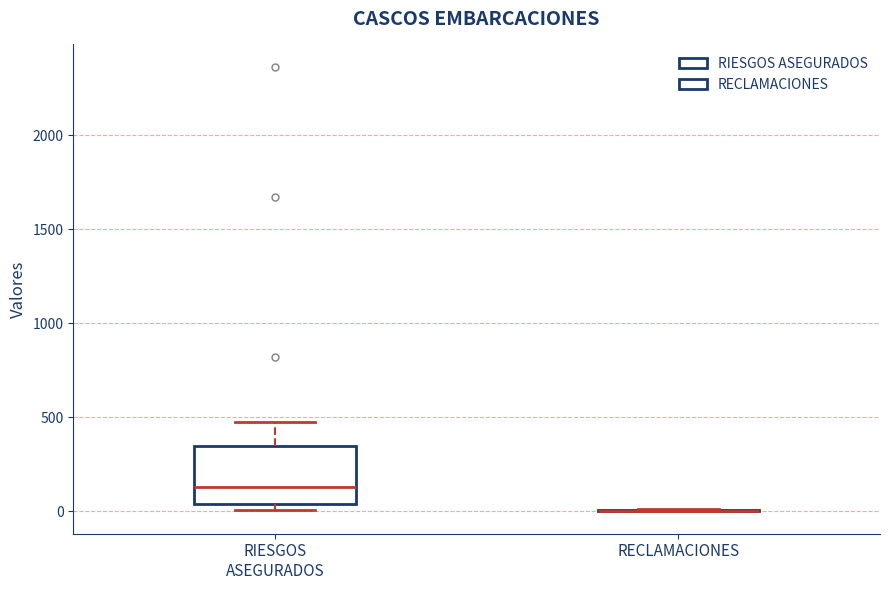

Where does the median line of the box for RIESGOS ASEGURADOS sit on the y-axis? The values are not printed on the chart, so give them approximately, as read against the axis.

150